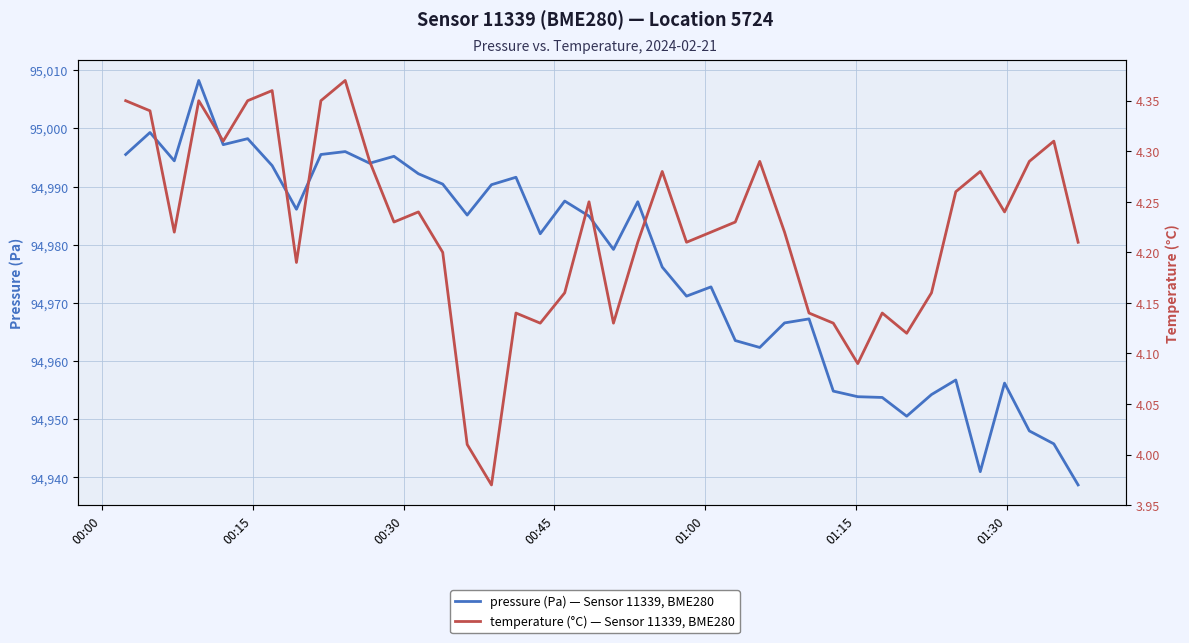

True or false: temperature and pressure intersect in this chart.

False